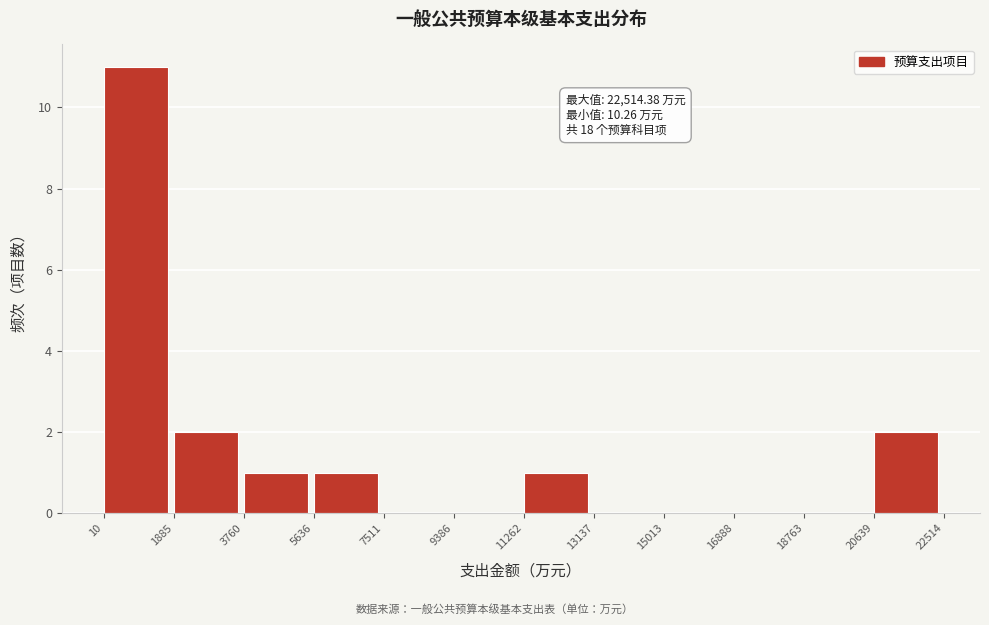

Over which range of the x-axis is the bar tallest?

10 to 1885